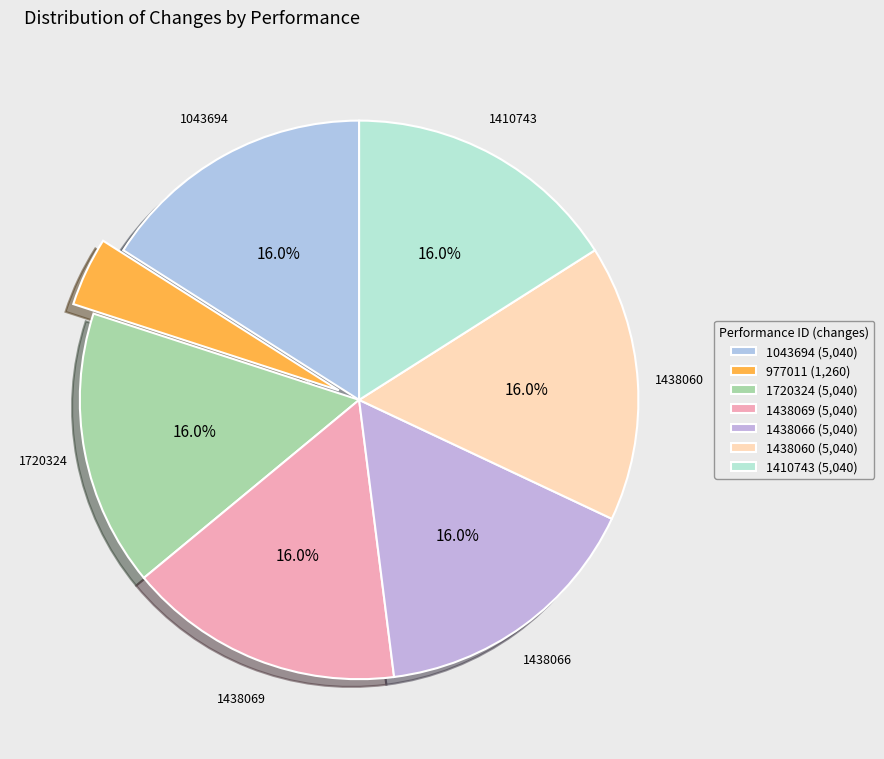

Is there a majority slice in this chart?

No